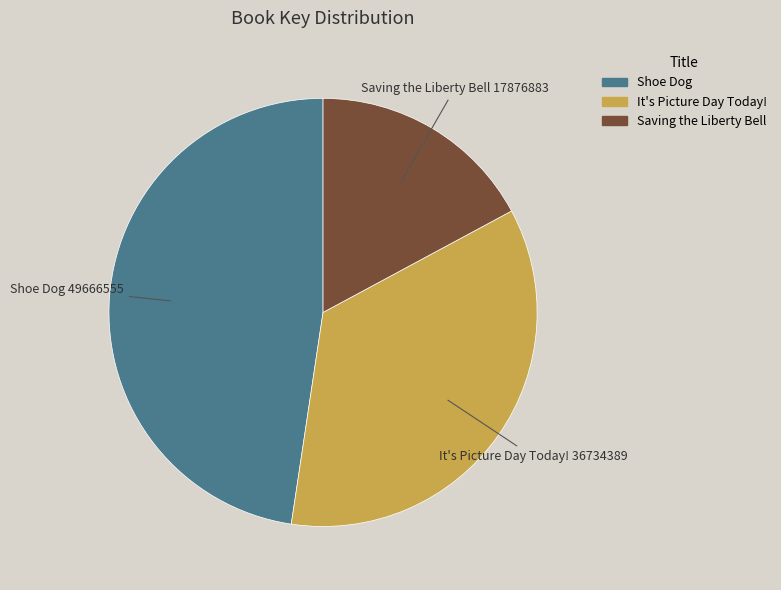

Do Saving the Liberty Bell and It's Picture Day Today! together represent more than half of the pie?

Yes